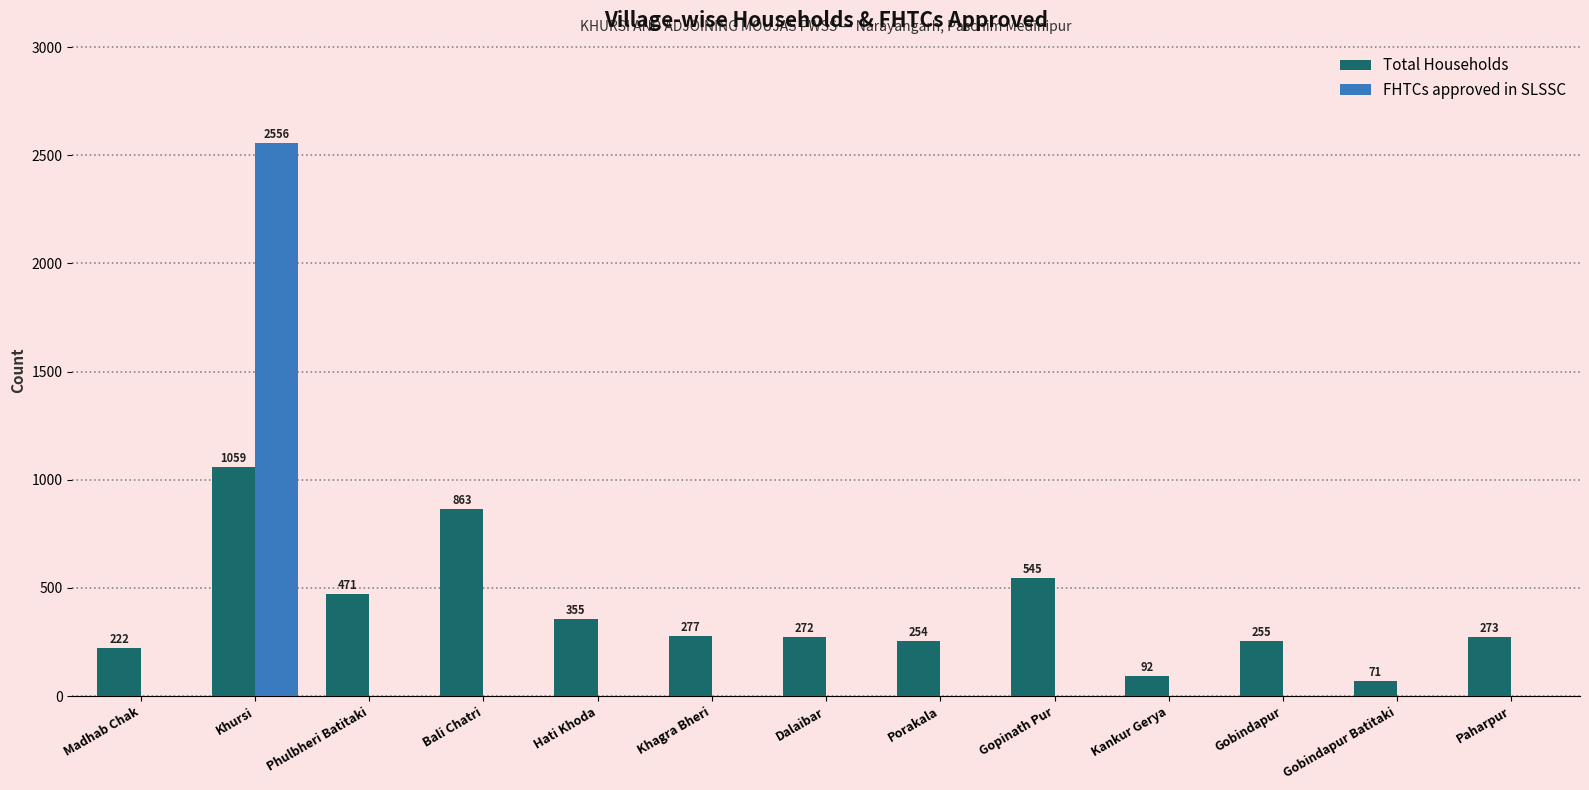

The Total Households series shows 485 at Hati Khoda. True or false?

False